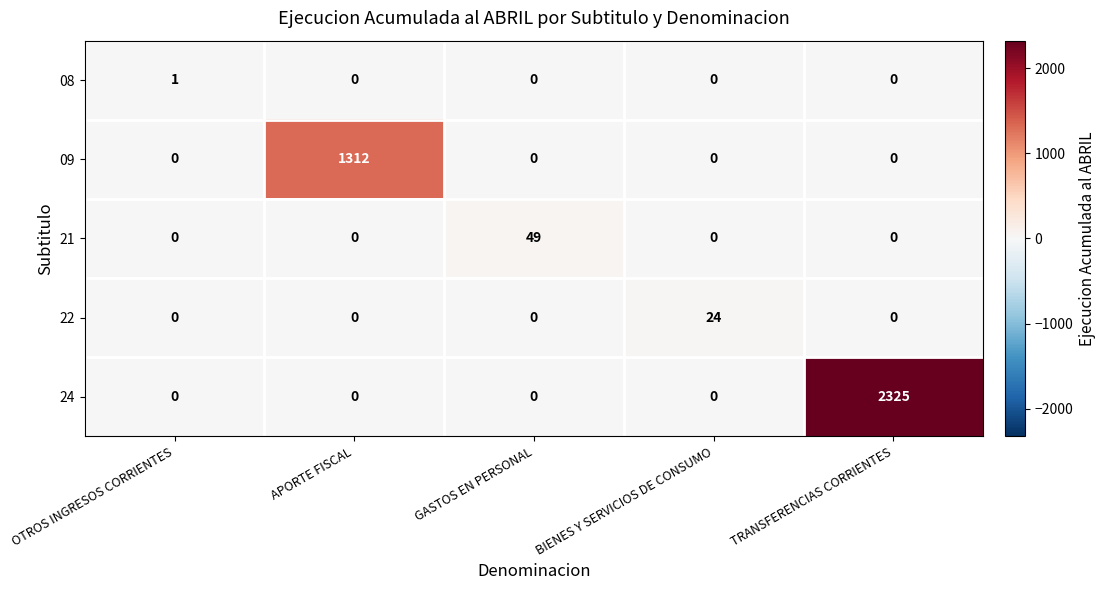

Between APORTE FISCAL and BIENES Y SERVICIOS DE CONSUMO, which series saw the biggest shift?

09